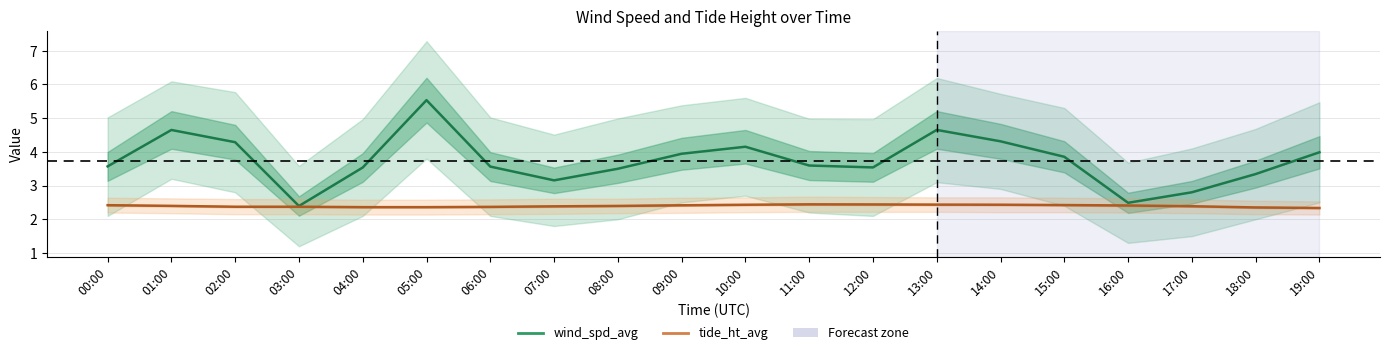

Reading left to right, what are all the values shown in this chart?

wind_spd_avg: 3.6	4.6	4.3	2.4	3.5	5.5	3.6	3.2	3.5	3.9	4.2	3.6	3.5	4.7	4.3	3.9	2.5	2.8	3.3	4.0
tide_ht_avg: 2.4	2.4	2.4	2.4	2.4	2.4	2.4	2.4	2.4	2.4	2.4	2.4	2.4	2.4	2.4	2.4	2.4	2.4	2.4	2.3